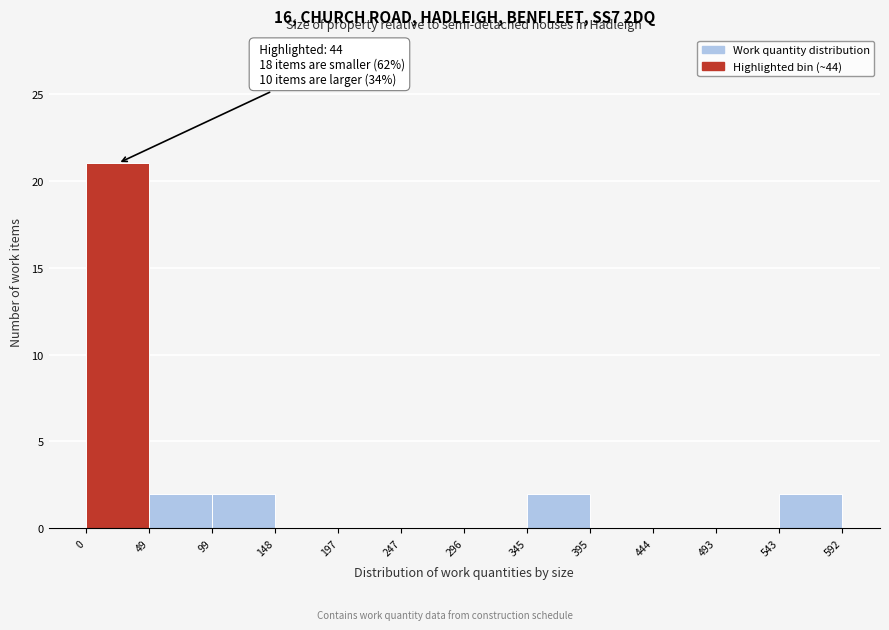

Over which range of the x-axis is the bar tallest?

0 to 49